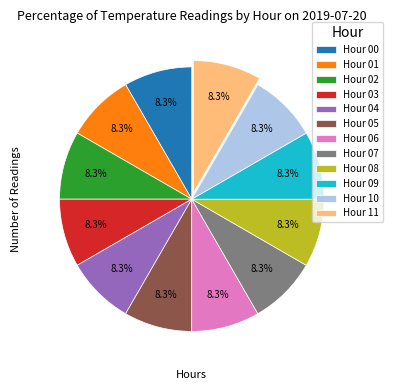

What percentage is NOT represented by Hour 02?

91.7%